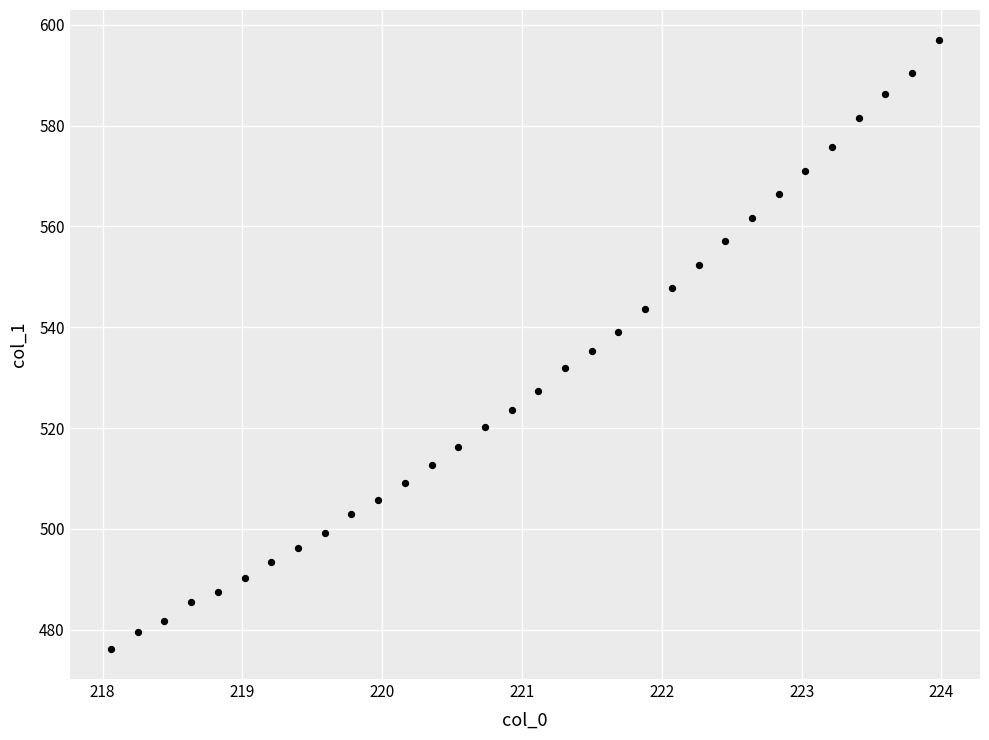

What is the range of X values (max minus min)?

5.9